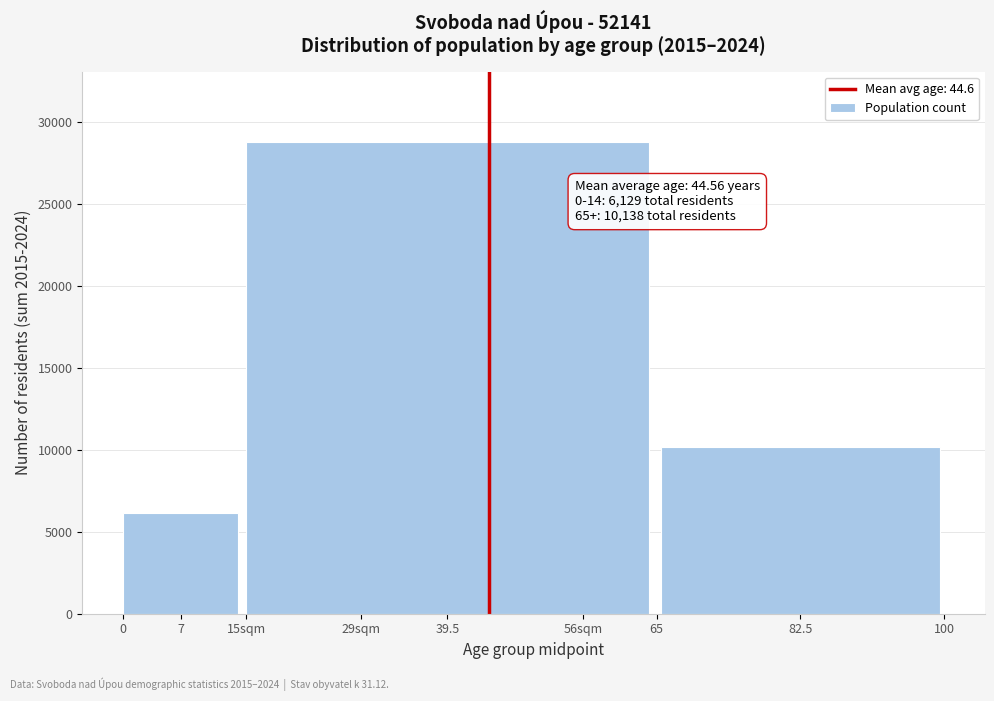

Reading right to left, list all the values displayed in this chart.

10138	28731	6129